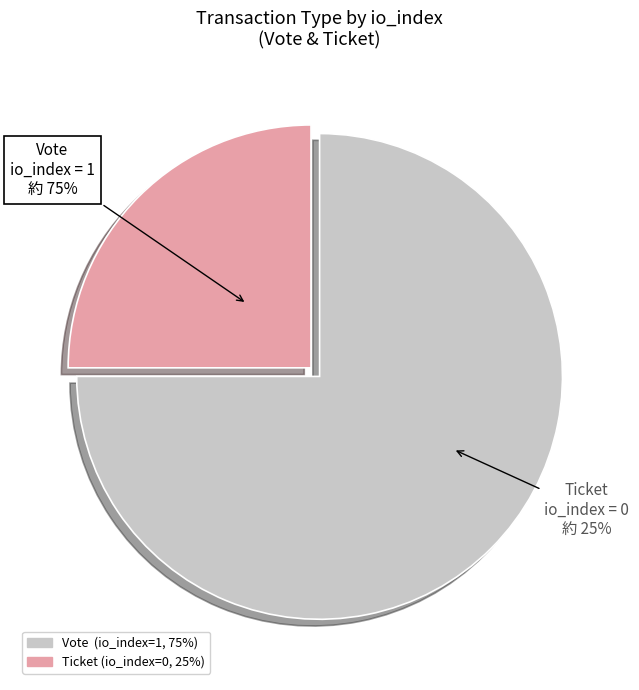

Which category accounts for the majority?

Vote (io_index=1)